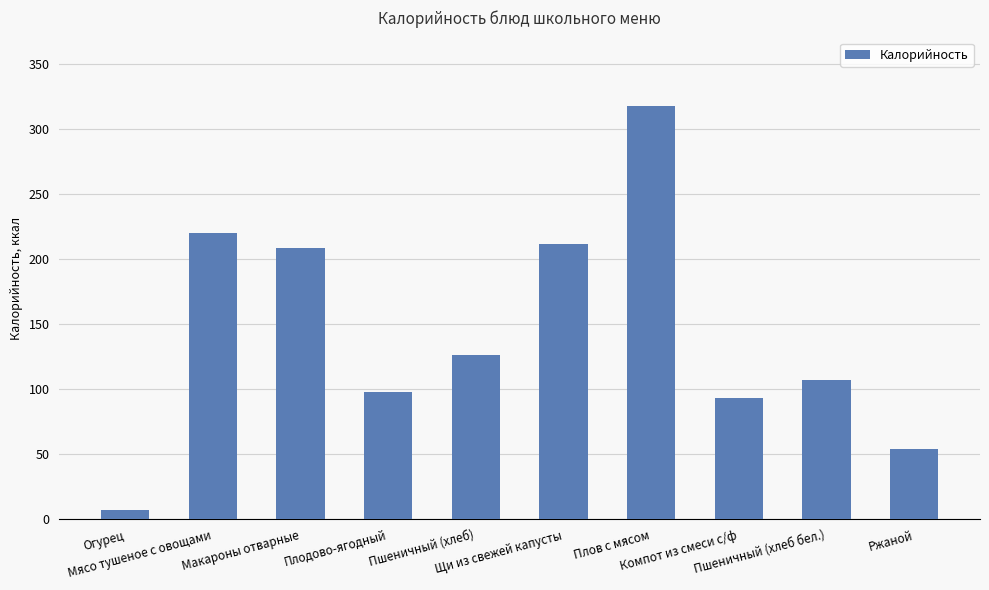

Count the number of values greater than 126.

5